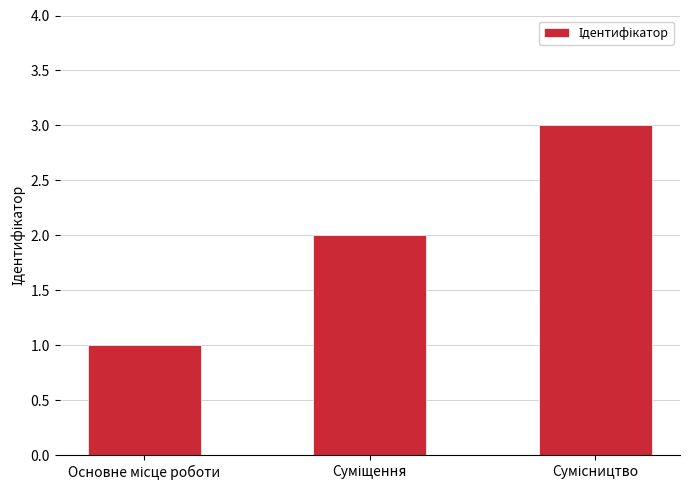

What is the sum of all values?

6